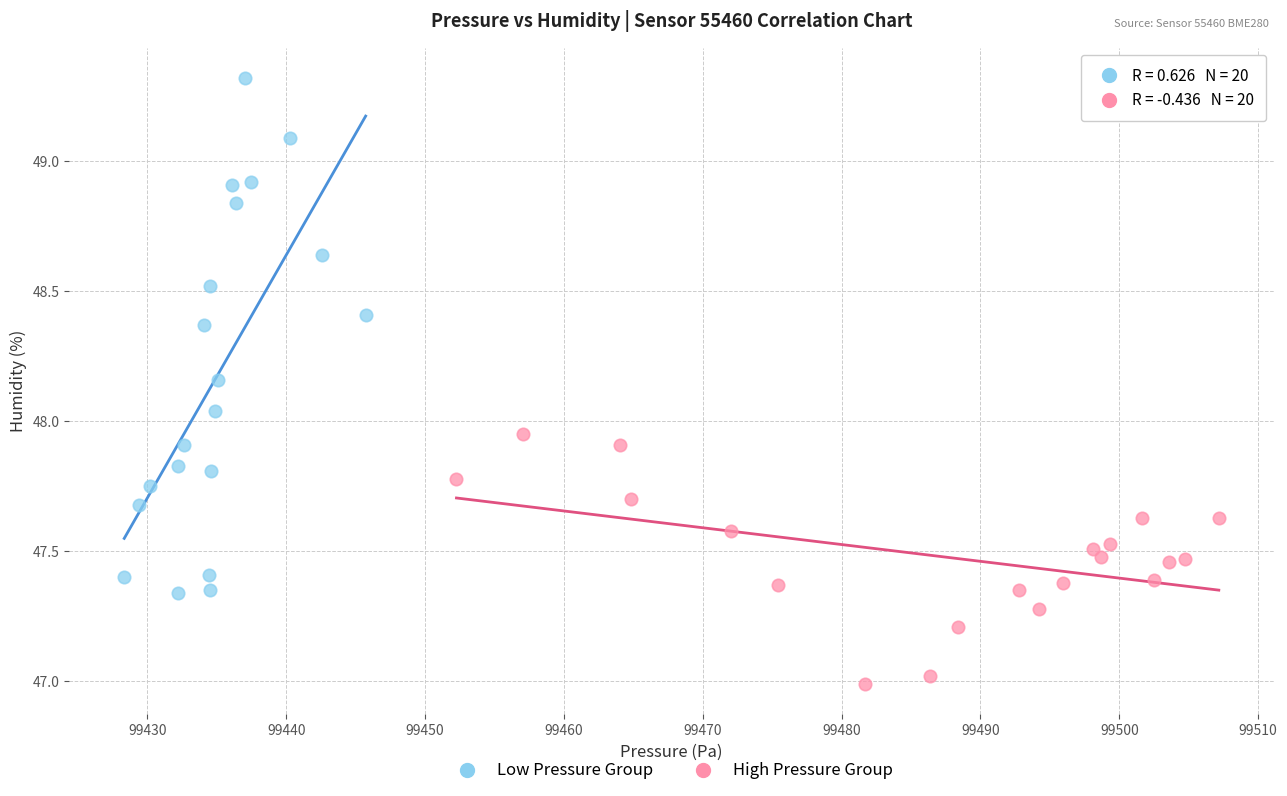

Which series contains the lowest Y value?

High Pressure Group